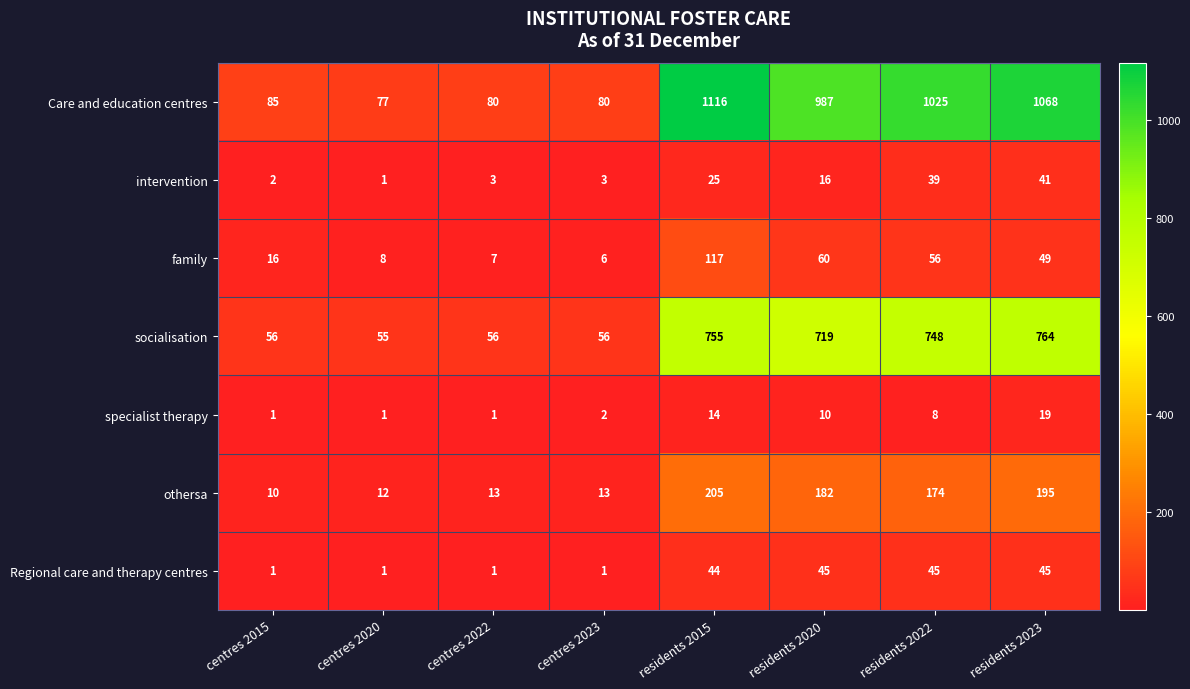

What is the difference between the Care and education centres values at centres 2023 and centres 2015?

5